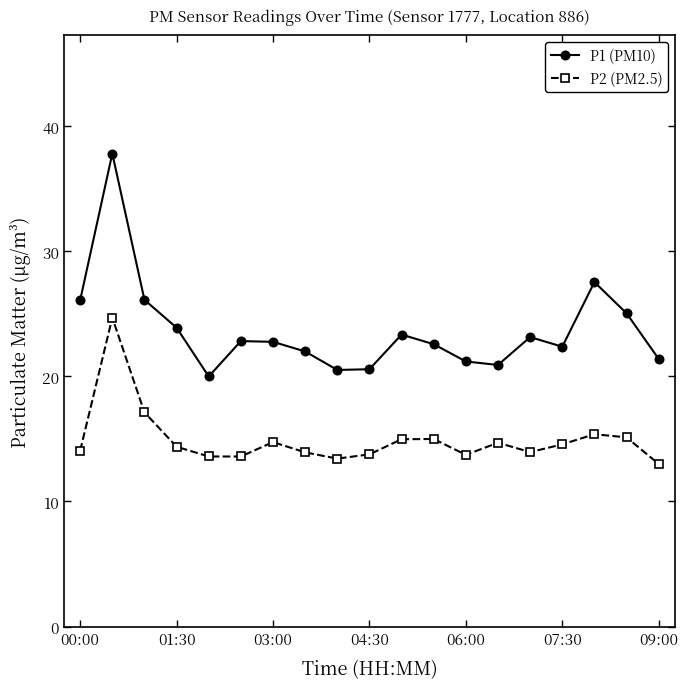

Is this an area chart (filled region under the line)?

No